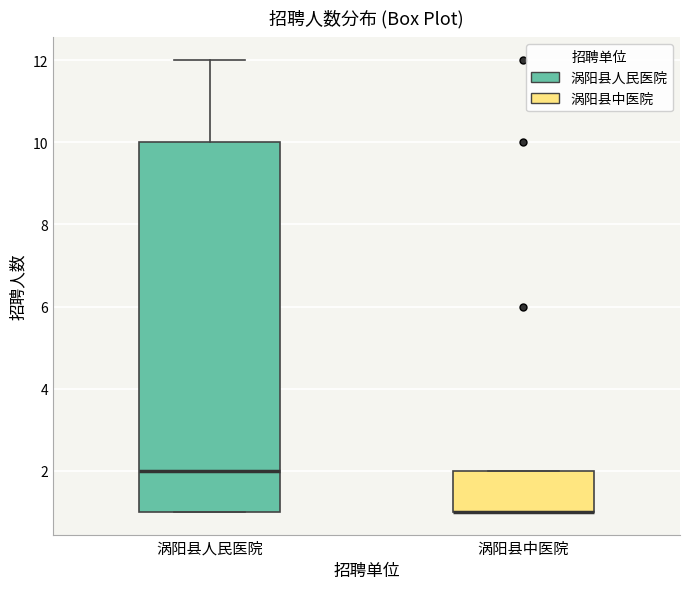

Where does the median line of the box for 涡阳县人民医院 sit on the y-axis? The values are not printed on the chart, so give them approximately, as read against the axis.

2